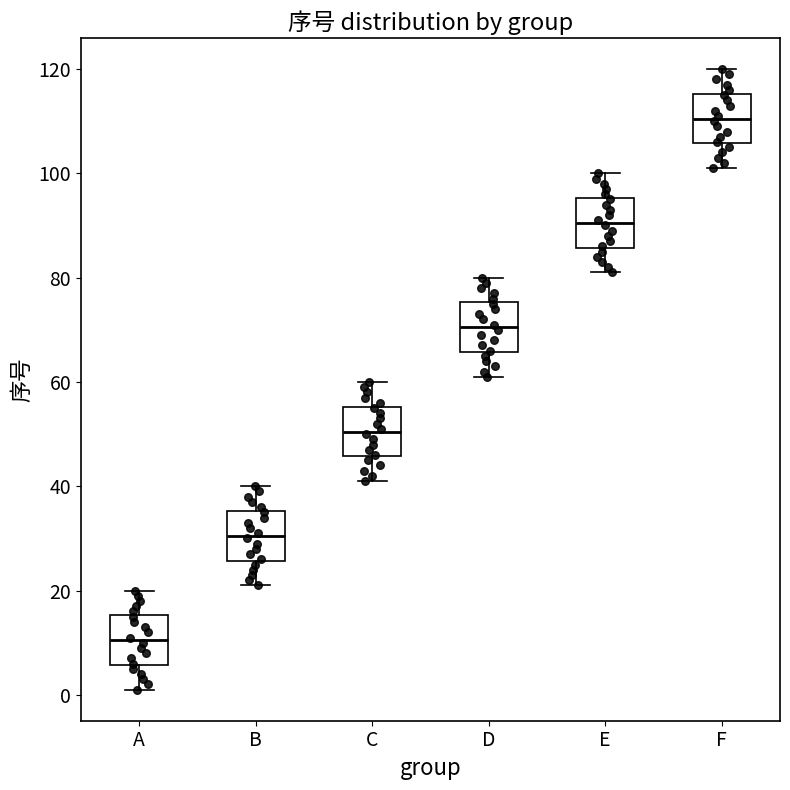

Reading left to right, transcribe this box plot: for each box, give where its median line is, the range the box spans, and where its two whiskers end, as read against the y-axis. The values are not printed on the chart, so give them approximately, as read against the axis.

A: median 10, box 6 to 16, whiskers 2 to 20
B: median 30, box 26 to 36, whiskers 22 to 40
C: median 50, box 46 to 56, whiskers 42 to 60
D: median 70, box 66 to 76, whiskers 62 to 80
E: median 90, box 86 to 96, whiskers 82 to 100
F: median 110, box 106 to 116, whiskers 102 to 120